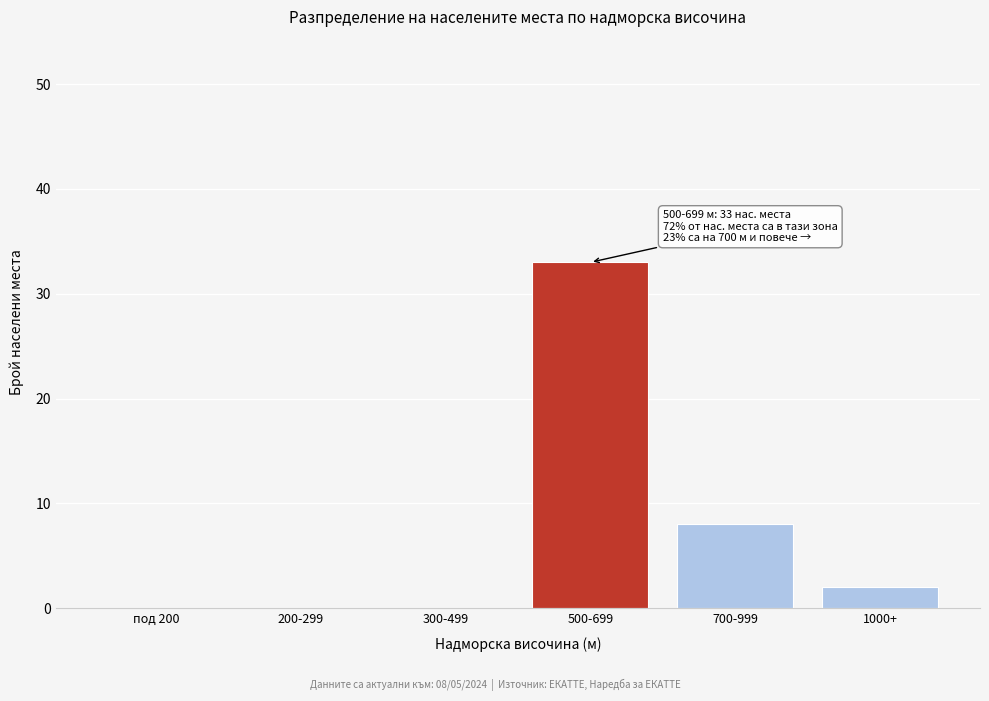

Reading left to right, what are all the values shown in this chart?

под 200=0	200-299=0	300-499=0	500-699=33	700-999=8	1000+=2